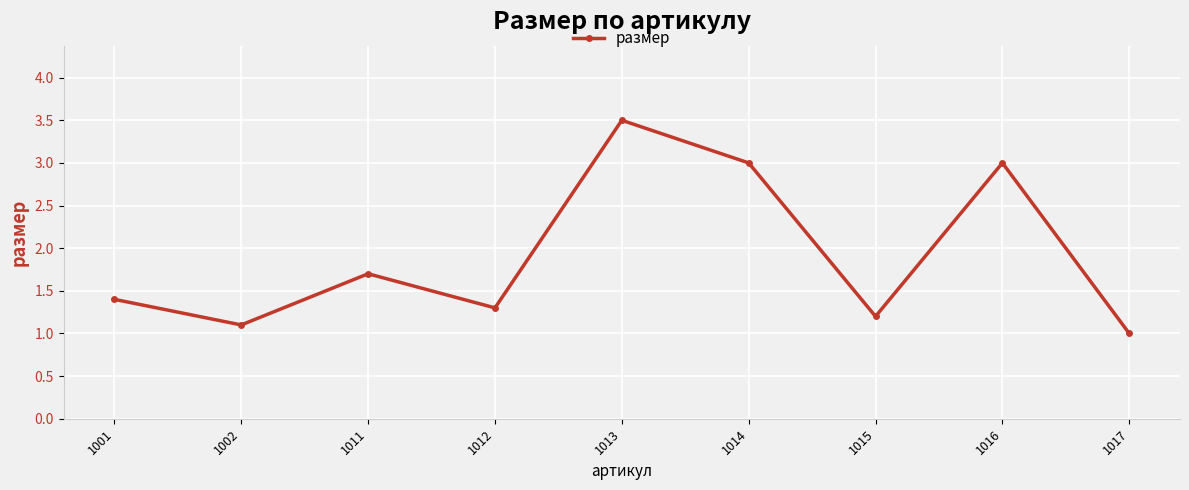

At which category does the data reach its first local valley?

1002